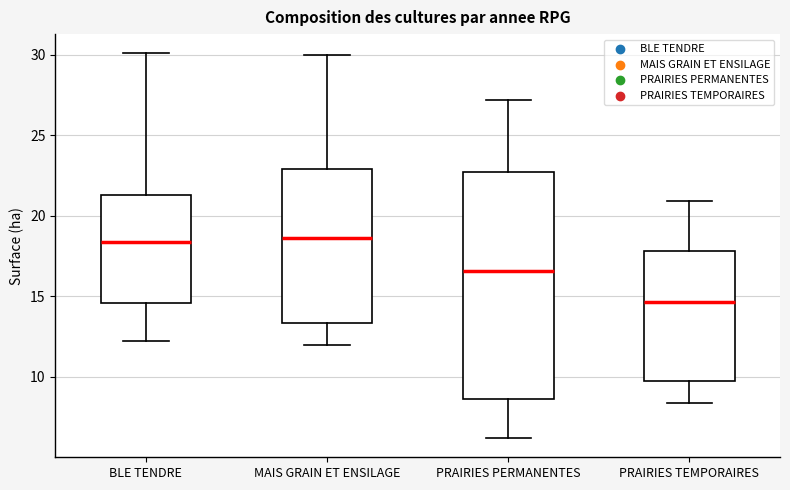

Where is the lower edge of the box for BLE TENDRE on the y-axis? The values are not printed on the chart, so give them approximately, as read against the axis.

14.5